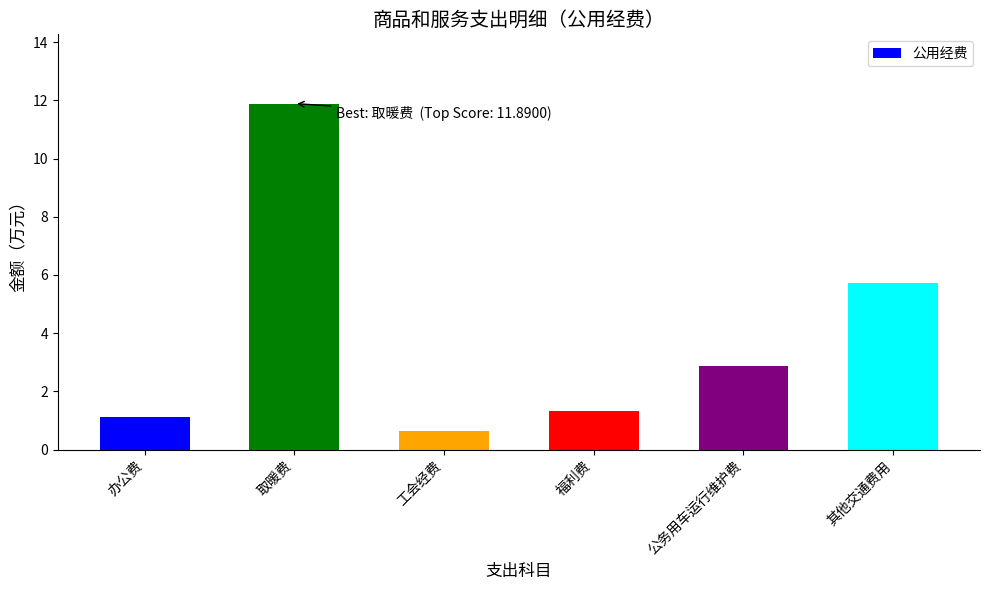

What position from the right is 取暖费?

5